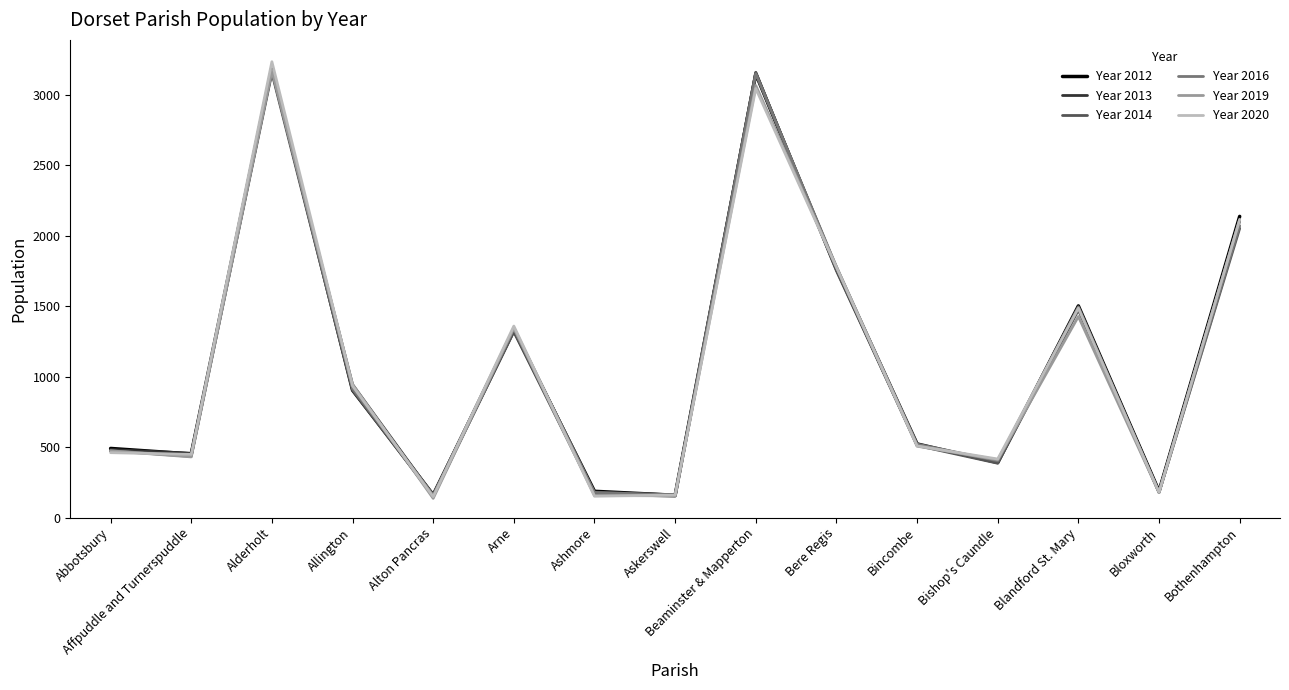

Is the value of Year 2020 at Beaminster & Mapperton greater than the value of Year 2012 at Bincombe?

Yes